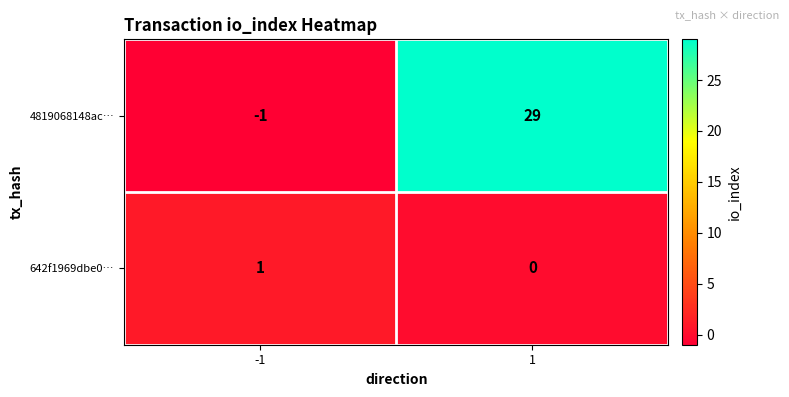

Which series has the largest total across all categories?

4819068148ac…